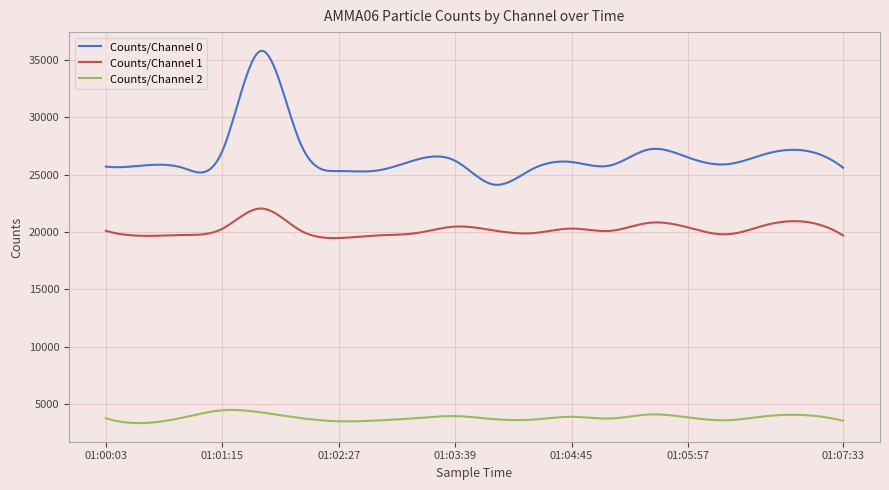

True or false: Counts/Channel 1 and Counts/Channel 2 cross at least once.

False